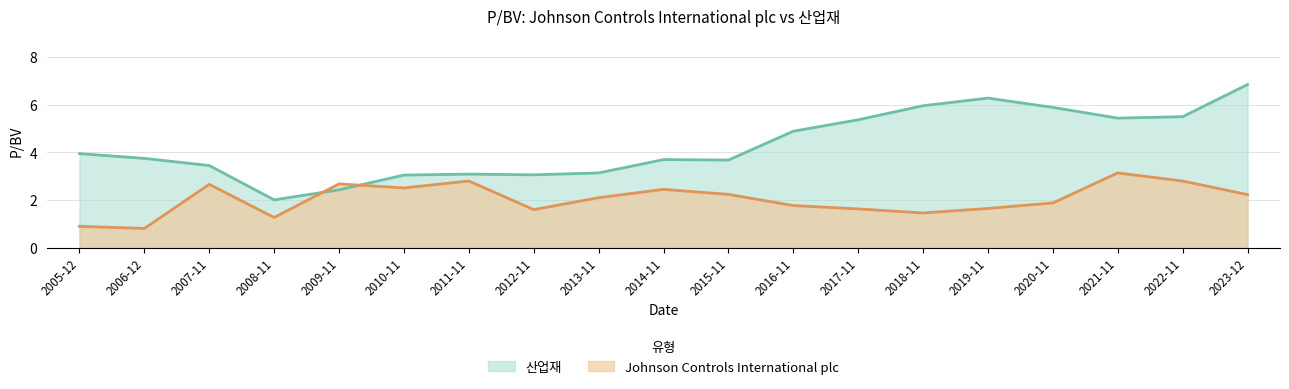

The 산업재 series shows 4.9 at 2016-11. True or false?

True